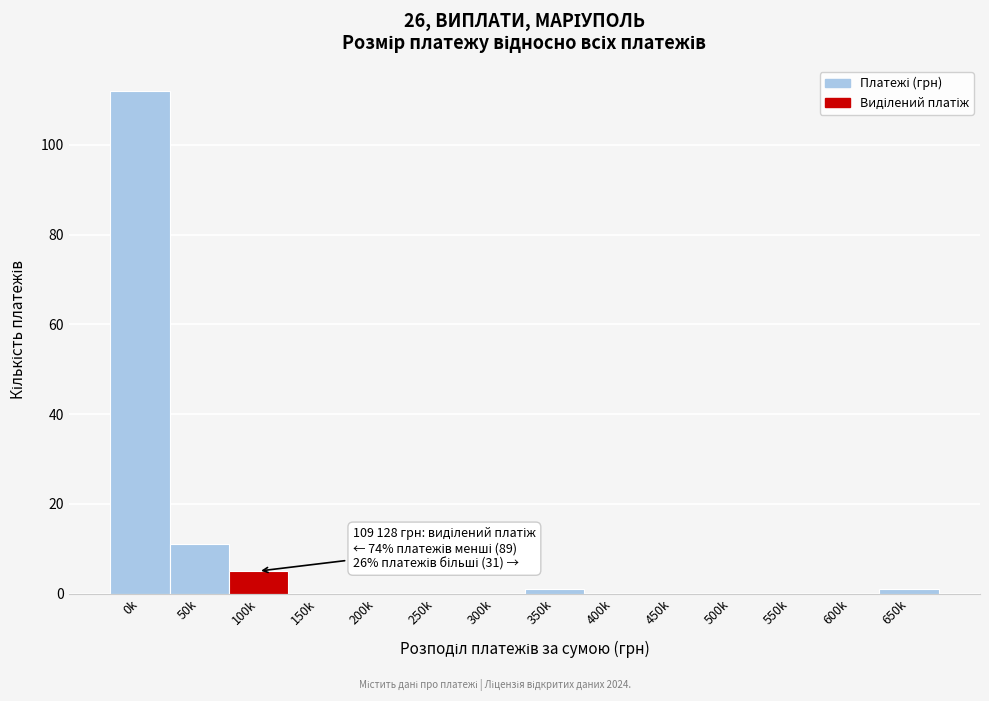

Reading right to left, list all the values displayed in this chart.

650k=1	600k=0	550k=0	500k=0	450k=0	400k=0	350k=1	300k=0	250k=0	200k=0	150k=0	100k=5	50k=11	0k=112